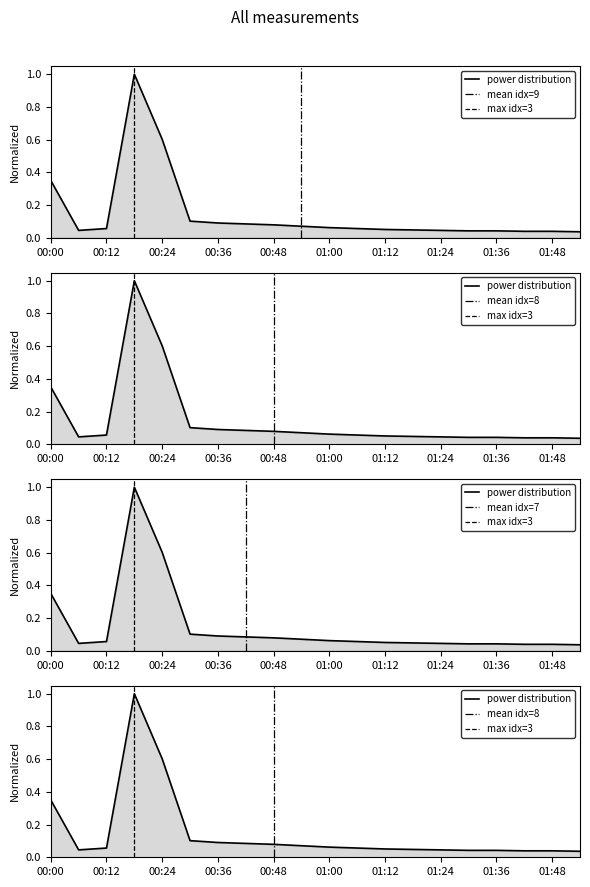

What is the average value?

0.1